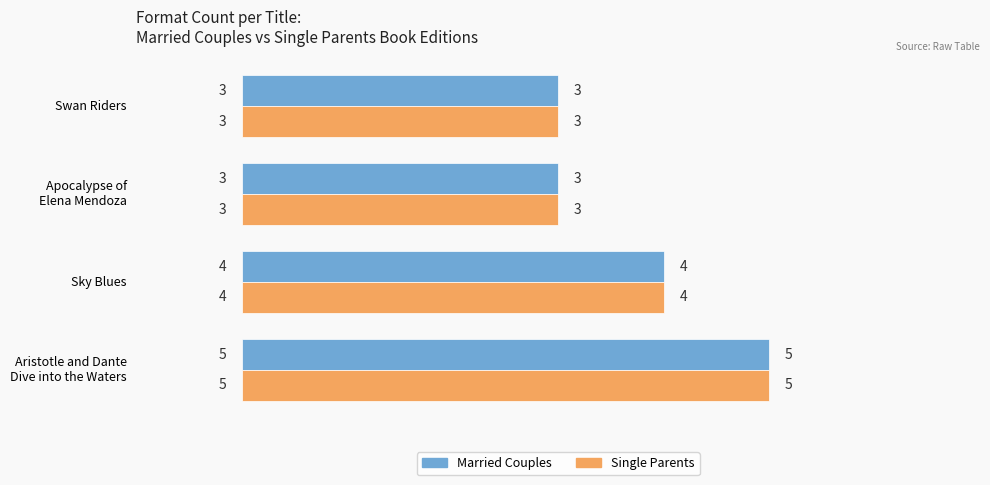

What is the highest value of the Married Couples series?

5